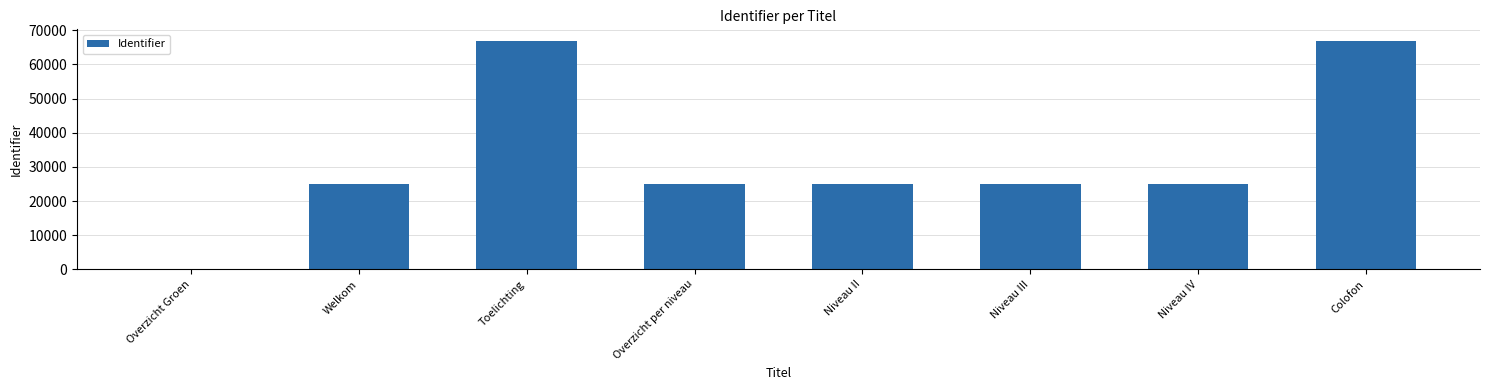

What is the greatest value displayed?

66957